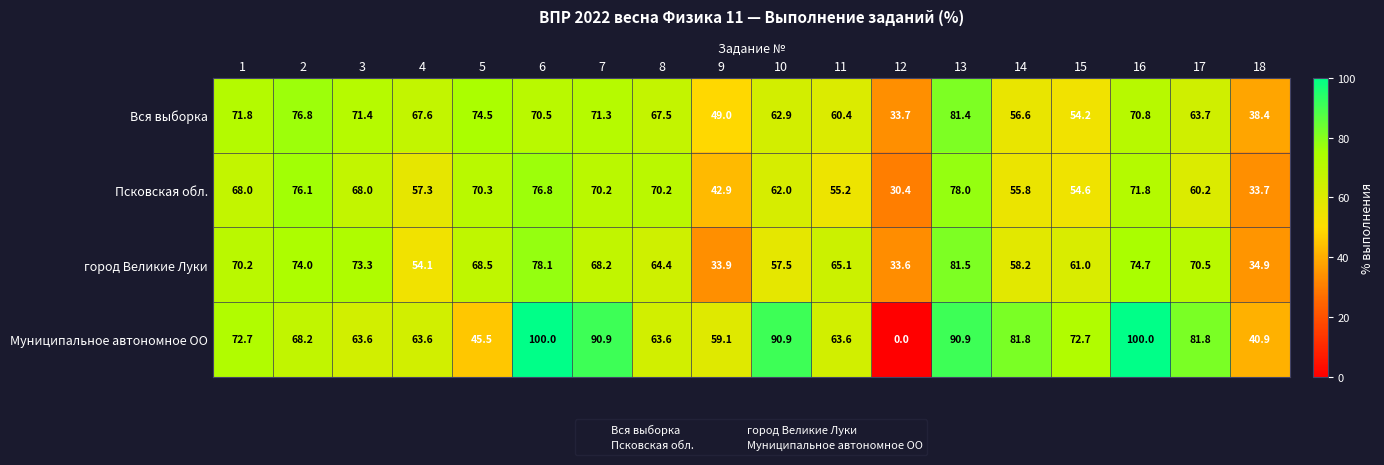

At which category is the sum across all series the highest?

13